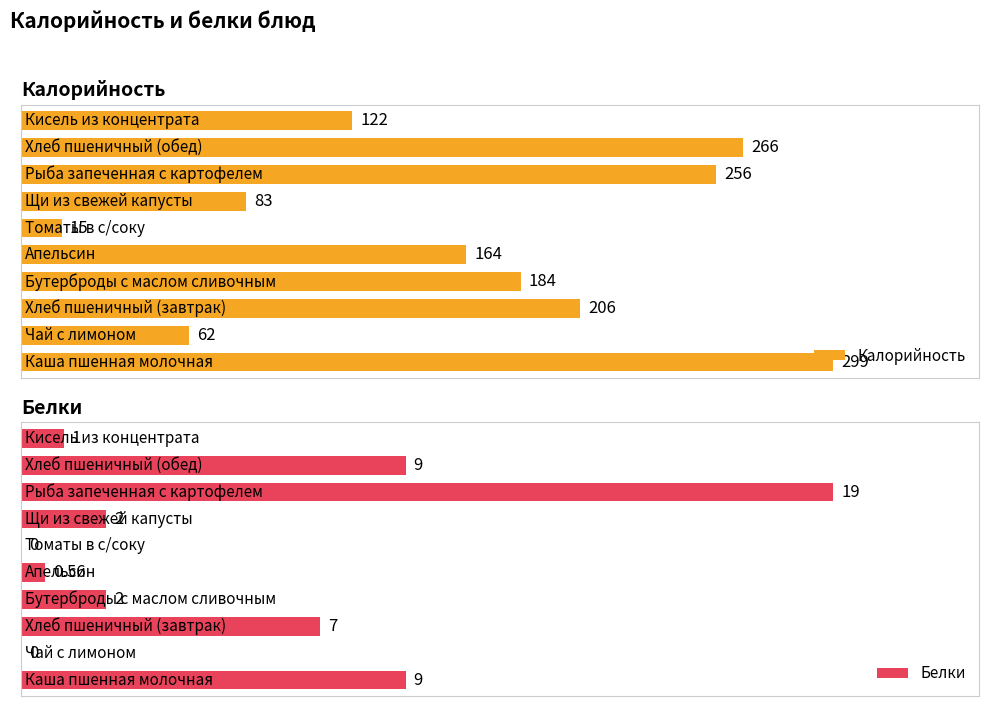

What is the sum of the Калорийность values at Хлеб пшеничный (завтрак) and Бутерброды с маслом сливочным?

390.0